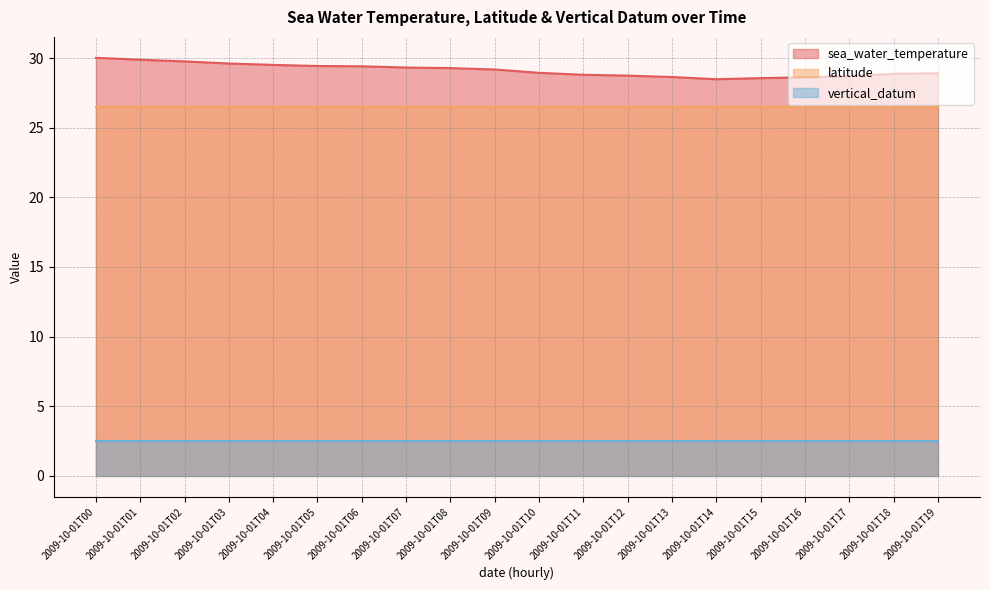

At 2009-10-01T11, list the series in order from largest to smallest.

sea_water_temperature, latitude, vertical_datum